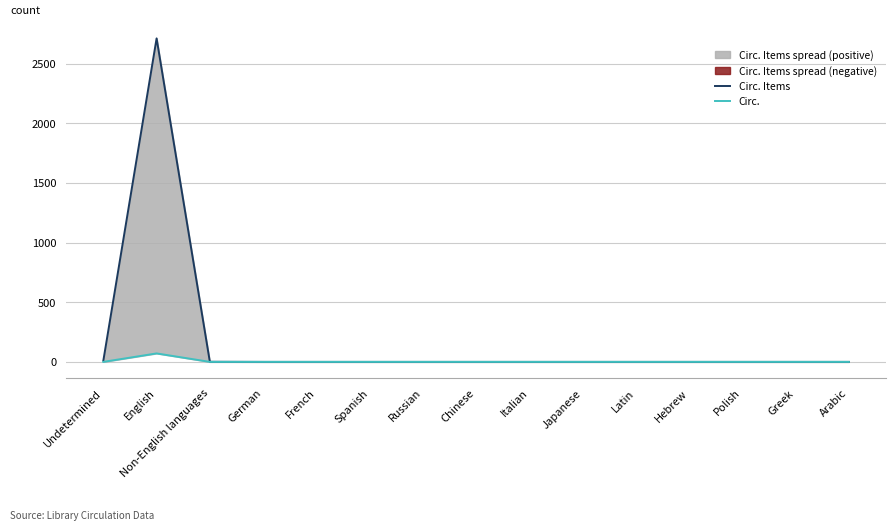

Reading left to right, transcribe all the data shown in this chart.

Circ. Items: Undetermined=11	English=2713	Non-English languages=1	German=0	French=0	Spanish=0	Russian=0	Chinese=0	Italian=0	Japanese=0	Latin=0	Hebrew=0	Polish=0	Greek=0	Arabic=0
Circ.: Undetermined=0	English=71	Non-English languages=0	German=0	French=0	Spanish=0	Russian=0	Chinese=0	Italian=0	Japanese=0	Latin=0	Hebrew=0	Polish=0	Greek=0	Arabic=0